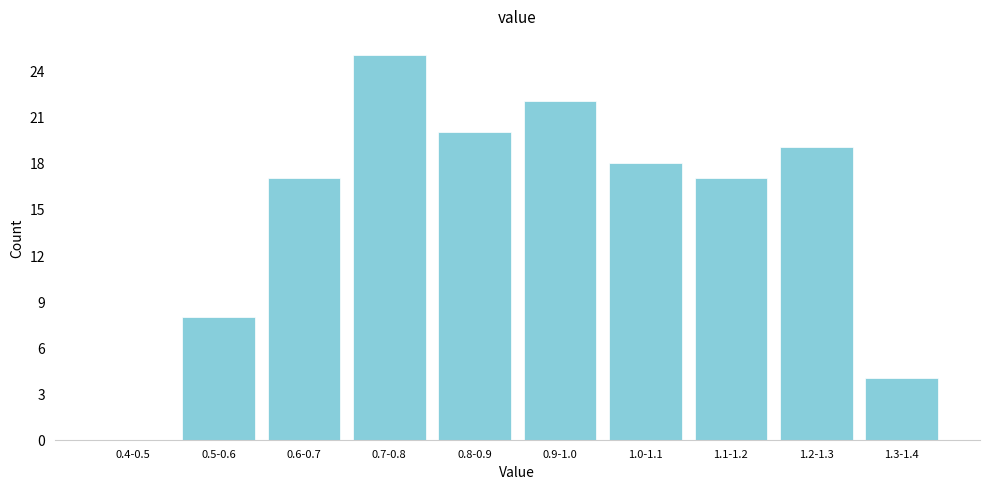

Reading left to right, what are all the values shown in this chart?

0.4-0.5=0	0.5-0.6=8	0.6-0.7=17	0.7-0.8=25	0.8-0.9=20	0.9-1.0=22	1.0-1.1=18	1.1-1.2=17	1.2-1.3=19	1.3-1.4=4